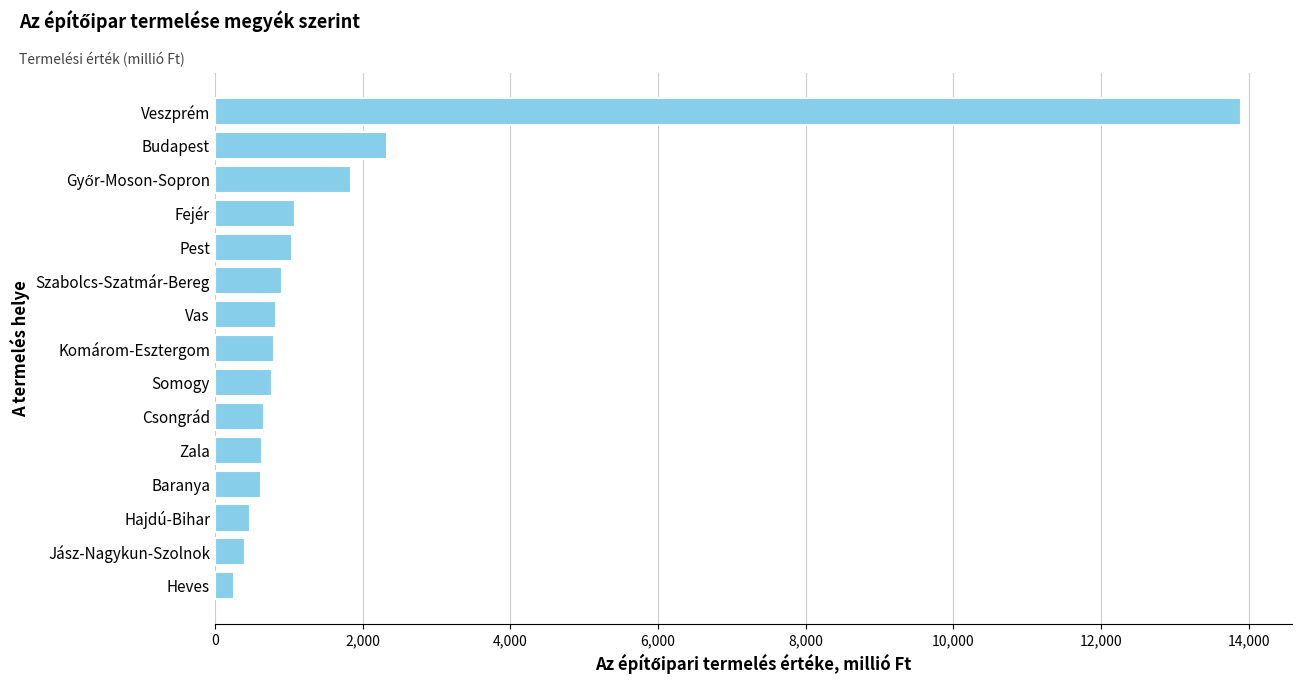

Approximately how many times larger is the value at Somogy compared to Szabolcs-Szatmár-Bereg?

0.8